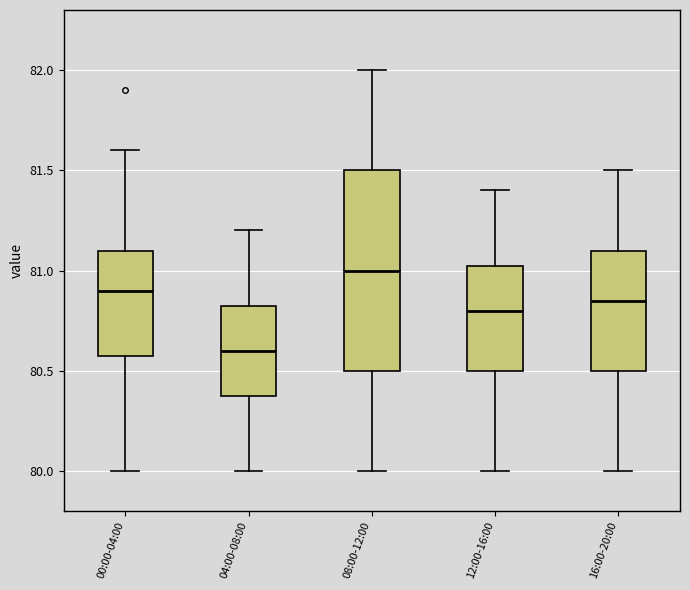

Reading left to right, transcribe this box plot: for each box, give where its median line is, the range the box spans, and where its two whiskers end, as read against the y-axis. The values are not printed on the chart, so give them approximately, as read against the axis.

00:00-04:00: median 80.90, box 80.60 to 81.10, whiskers 80.00 to 81.60
04:00-08:00: median 80.60, box 80.40 to 80.85, whiskers 80.00 to 81.20
08:00-12:00: median 81.00, box 80.50 to 81.50, whiskers 80.00 to 82.00
12:00-16:00: median 80.80, box 80.50 to 81.05, whiskers 80.00 to 81.40
16:00-20:00: median 80.85, box 80.50 to 81.10, whiskers 80.00 to 81.50